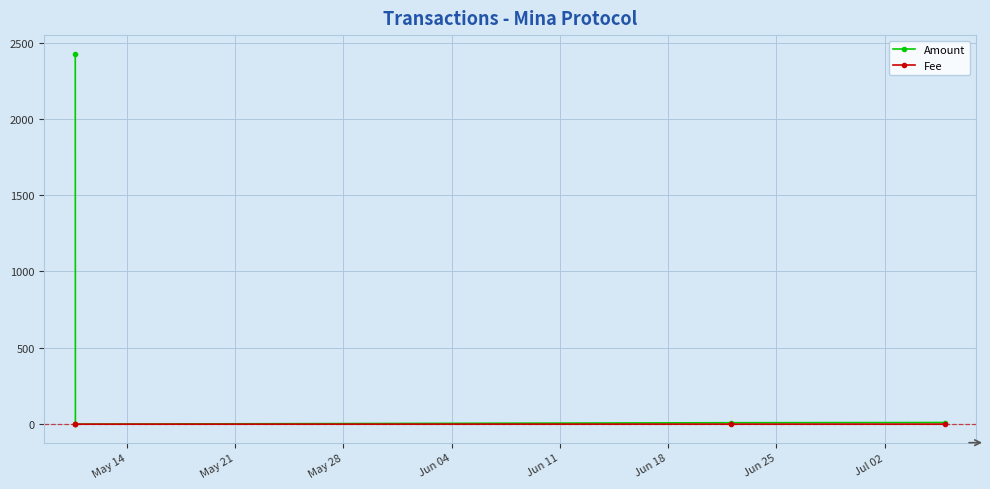

What is the difference between the maximum and minimum values in the Amount series?

2427.1